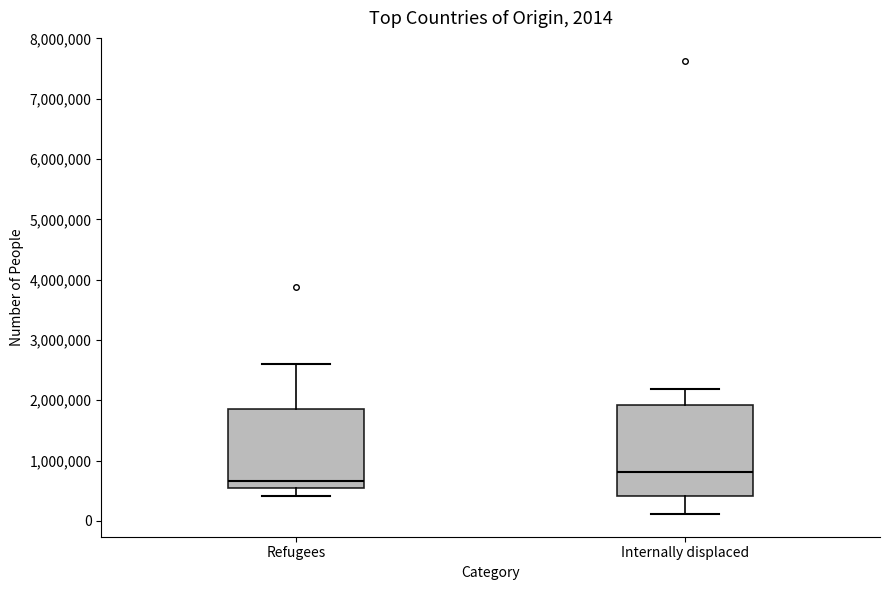

Comparing the boxes themselves (not the whiskers), which one is the tallest?

Internally displaced